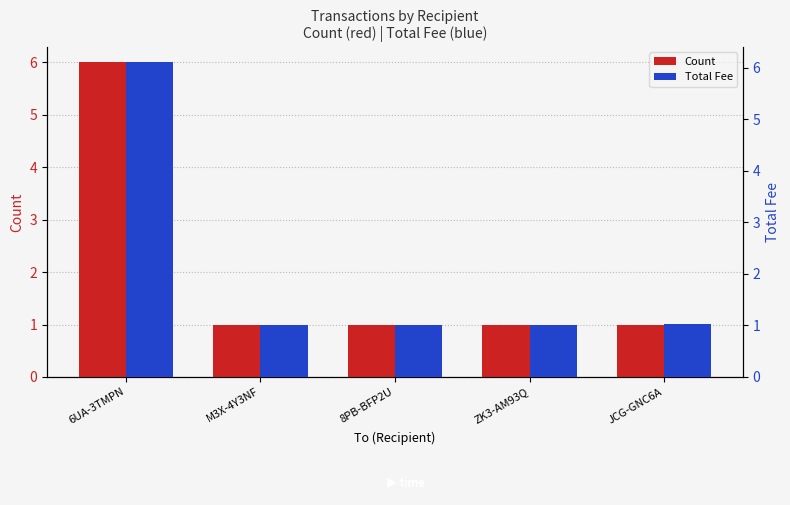

List the series in order of their peak value, lowest first.

Count, Total Fee